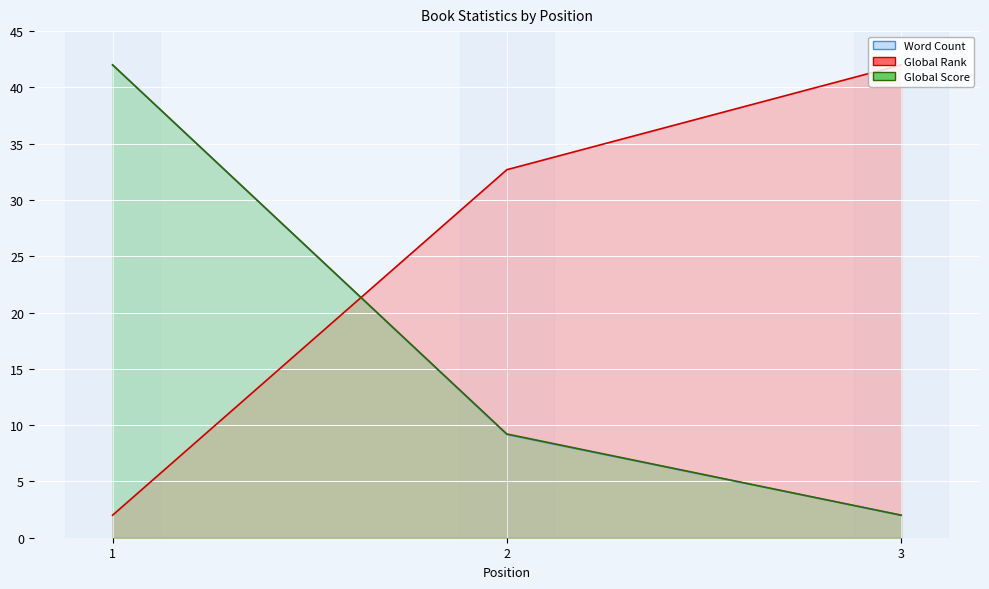

Reading left to right, extract all data points from this chart.

Word Count: 42.0	9.2	2.0
Global Rank: 2.0	32.7	42.0
Global Score: 42.0	9.2	2.0